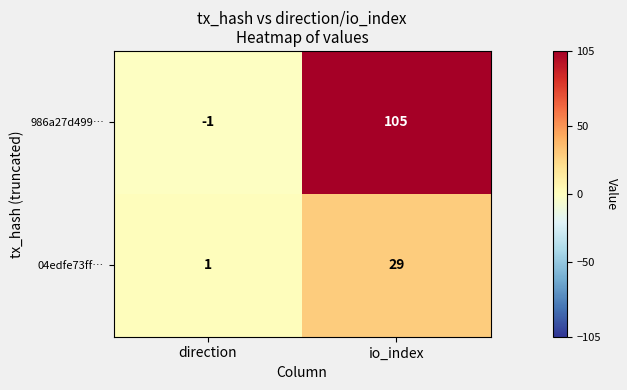

Count the number of categories in the chart.

2